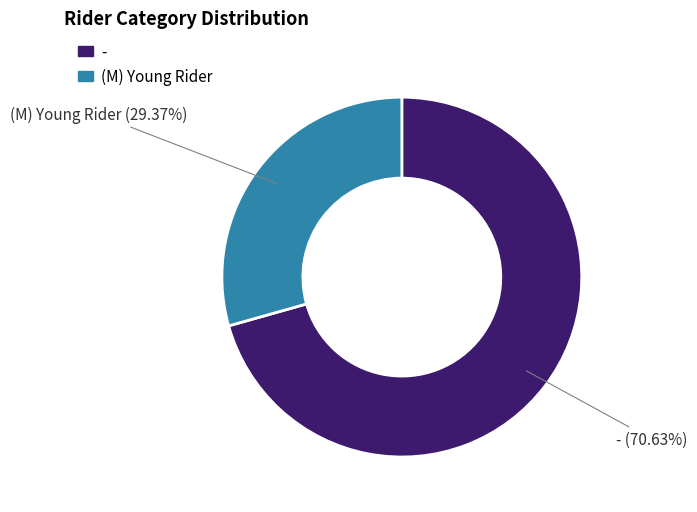

Is it true that (M) Young Rider is 21% of the pie?

False